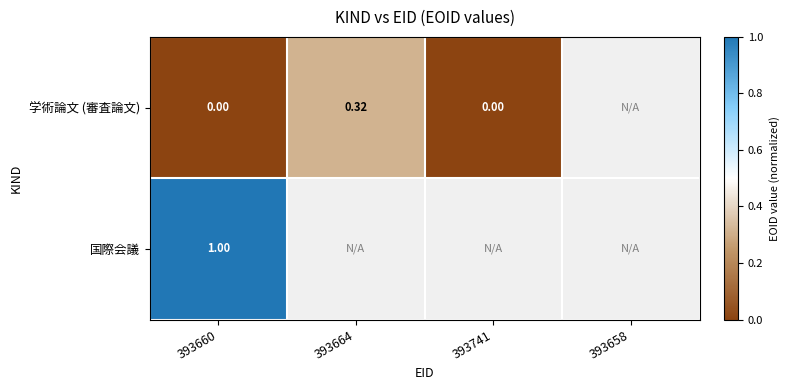

Is the value of 国際会議 at 393660 greater than the value of 学術論文 (審査論文) at 393741?

Yes